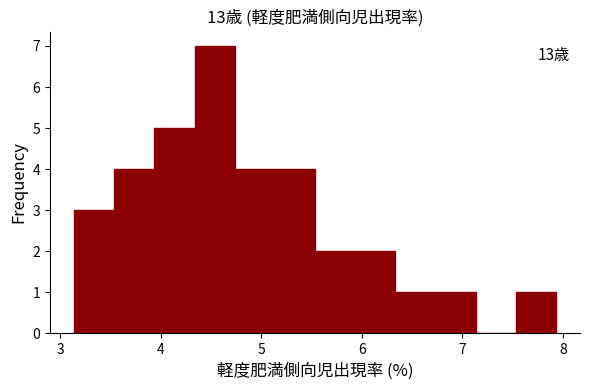

Around what value on the x-axis is the tallest bar? Give the approximate position of its centre, as read against the axis.

4.5